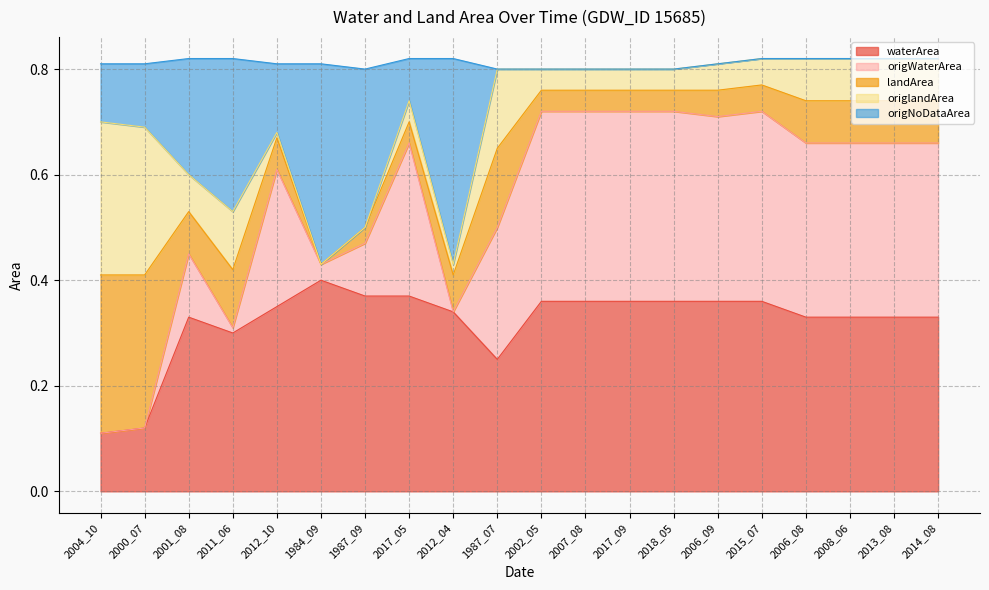

What is the difference between the maximum and minimum values in the waterArea series?

0.3